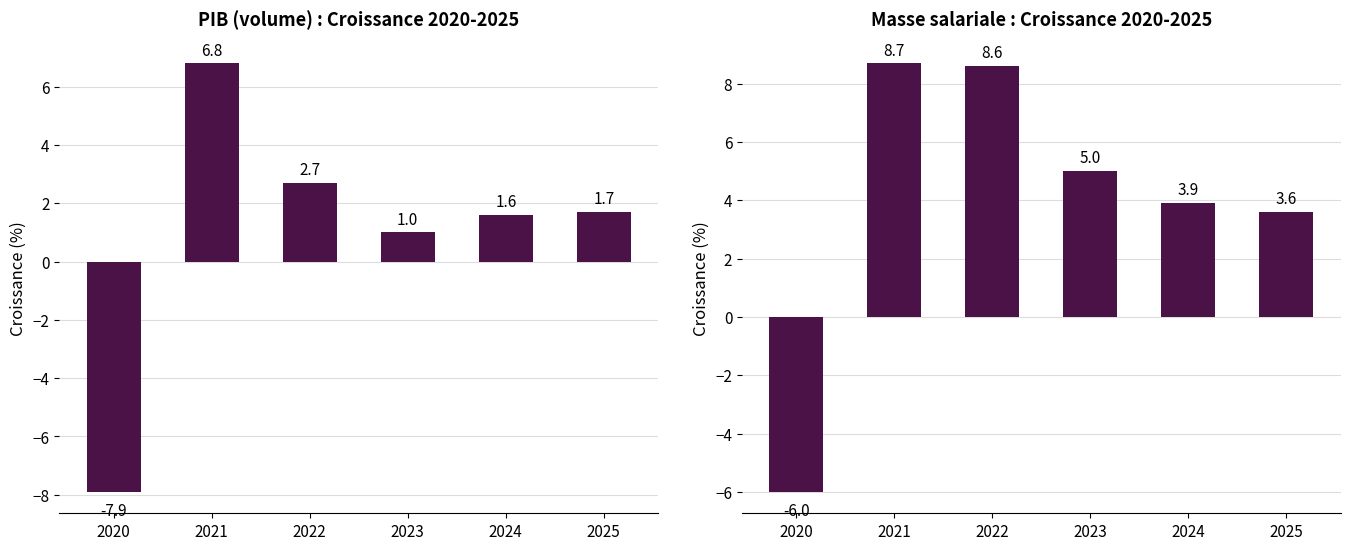

At how many categories does at least one series exceed 0?

5